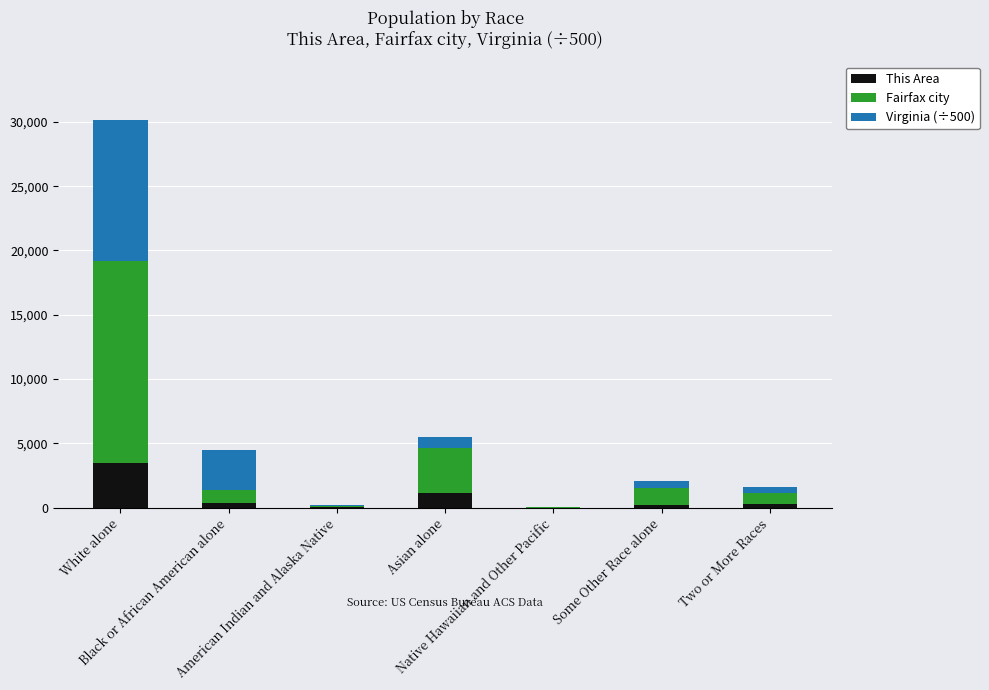

What is the total value across all series at Some Other Race alone?

2055.6